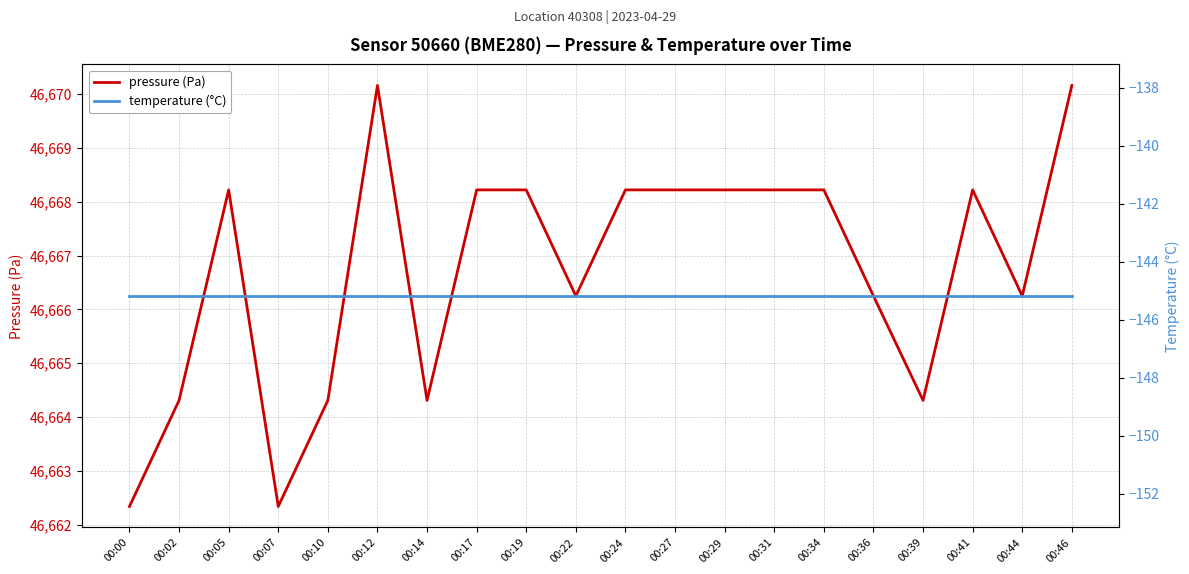

How many lines are shown in the chart?

2